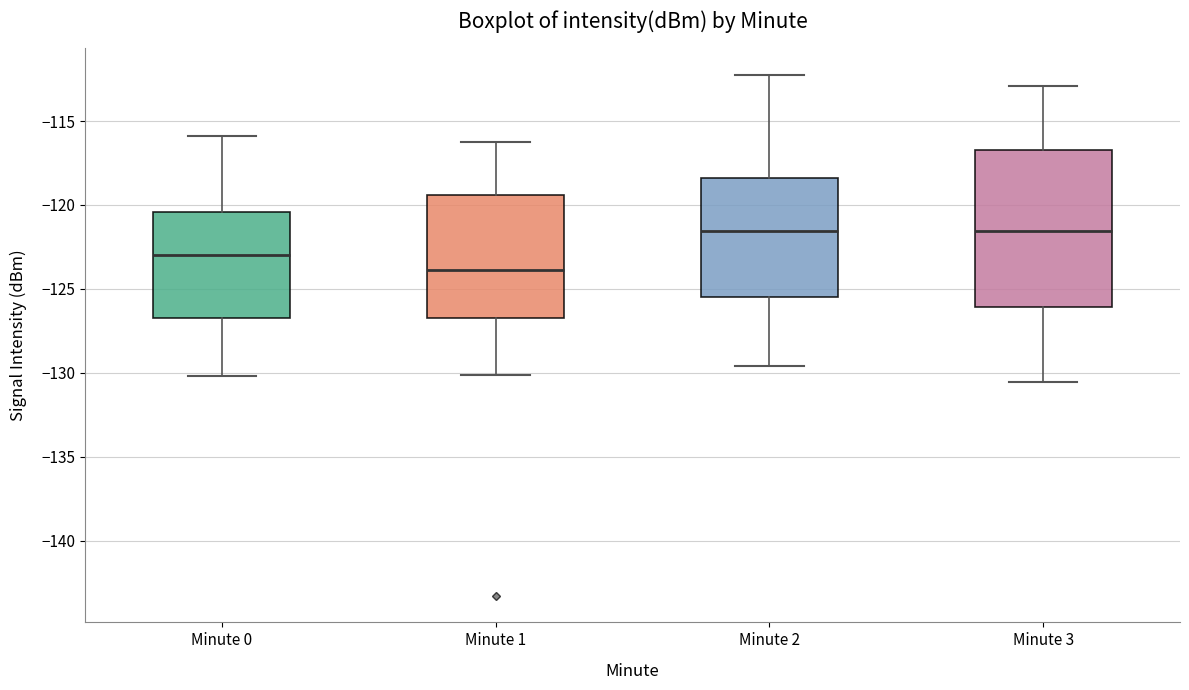

Comparing the boxes themselves (not the whiskers), which one is the tallest?

Minute 3